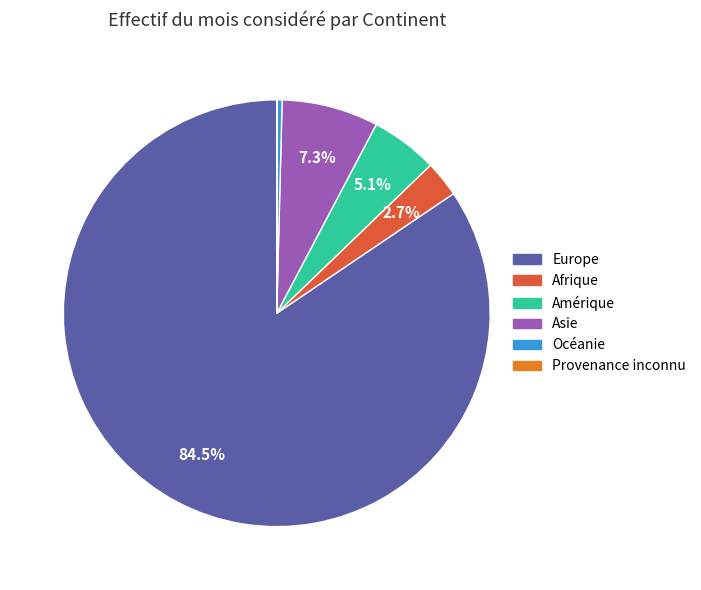

Which slice is the largest?

Europe